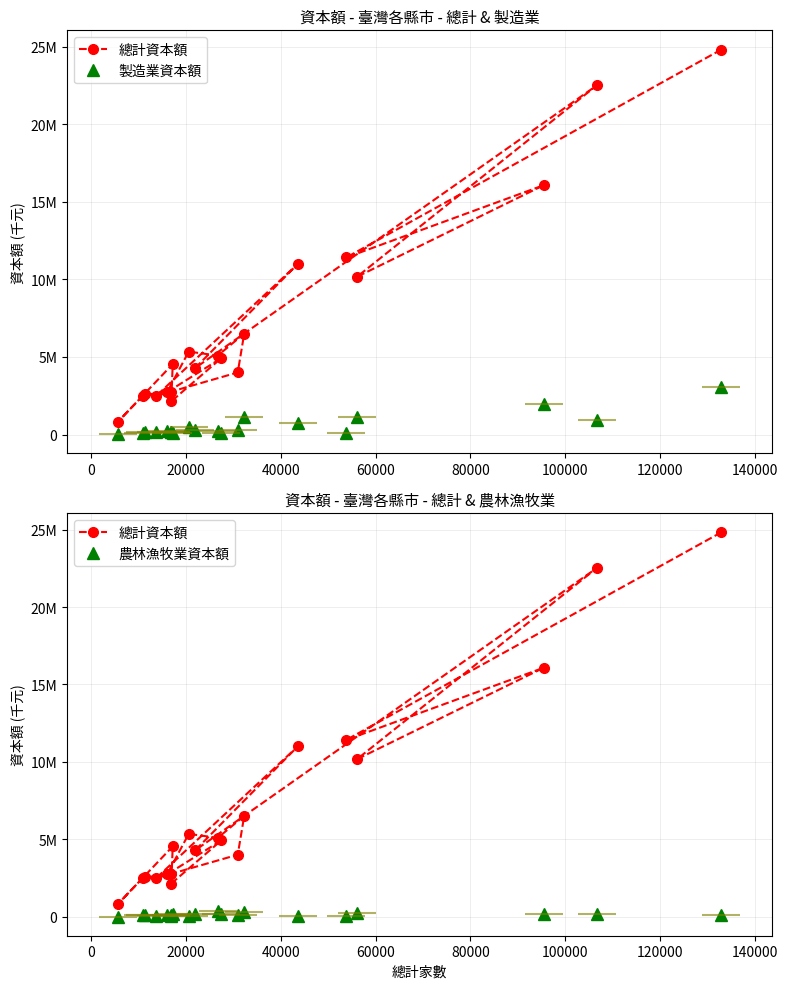

Rank the series at 80000 from lowest to highest value.

農林漁牧業資本額, 製造業資本額, 總計資本額